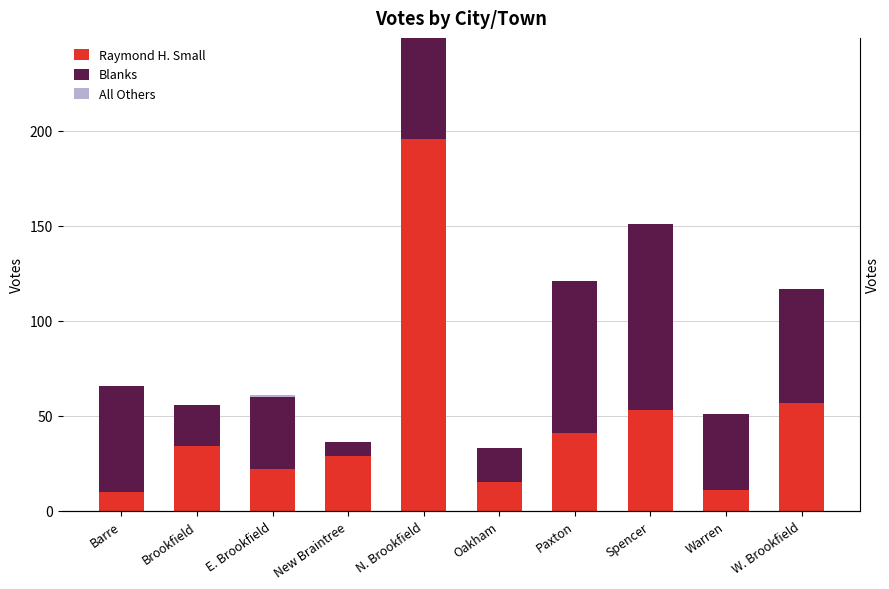

Which series has the largest total across all categories?

Blanks